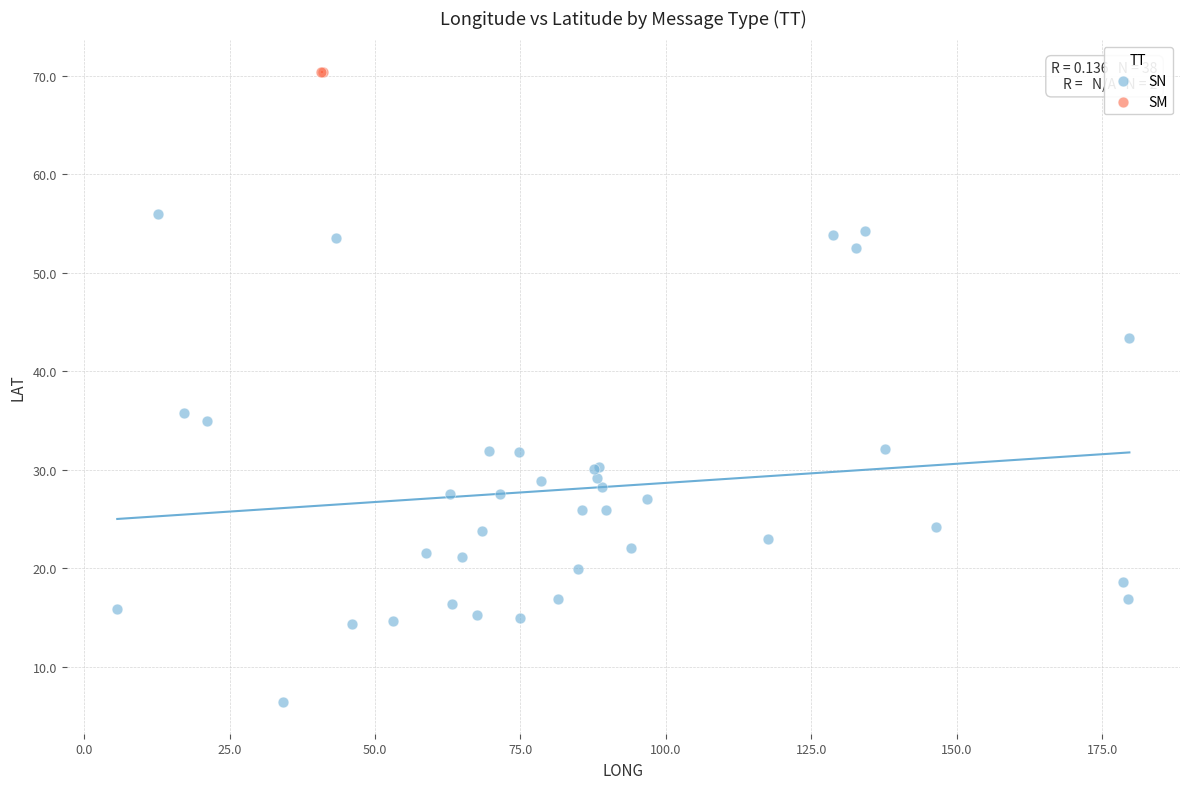

What are all the series names shown in the legend?

SN, SM